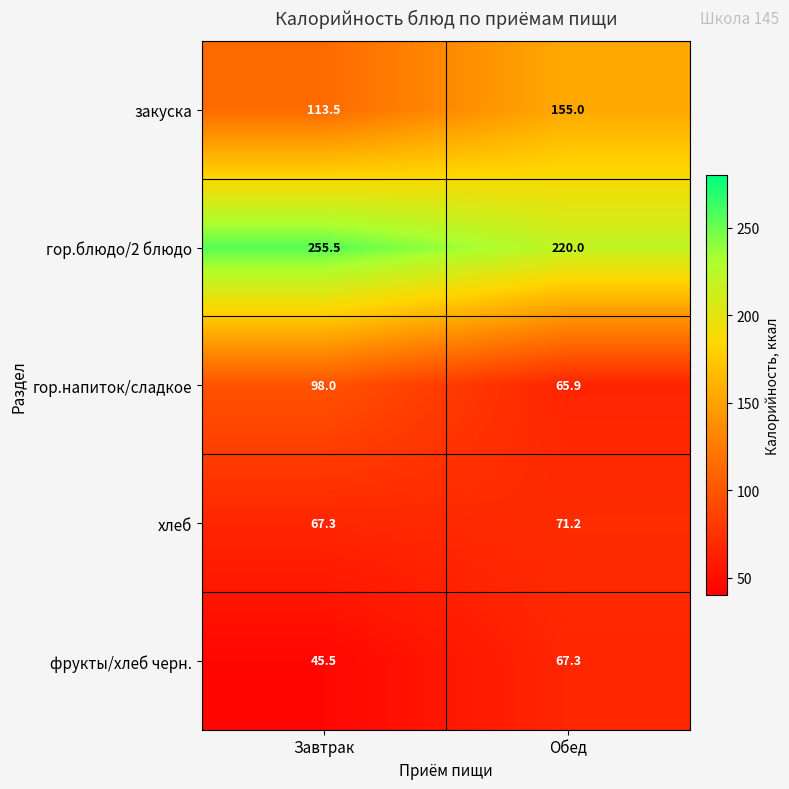

What is the spread (max minus min) of values at Завтрак?

210.0